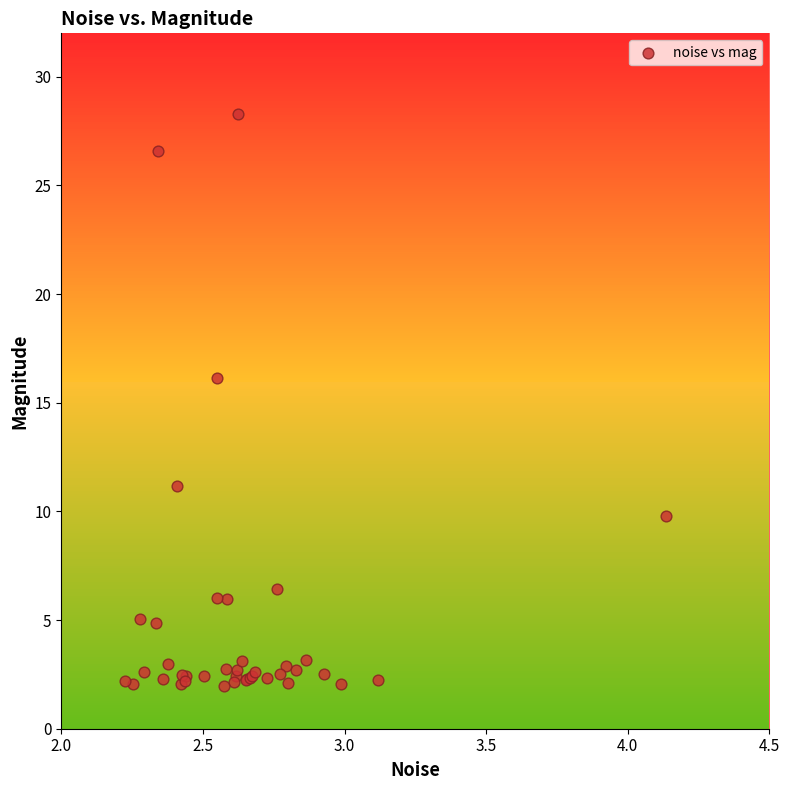

What Y value in the scatter plot is closest to 15?

16.1